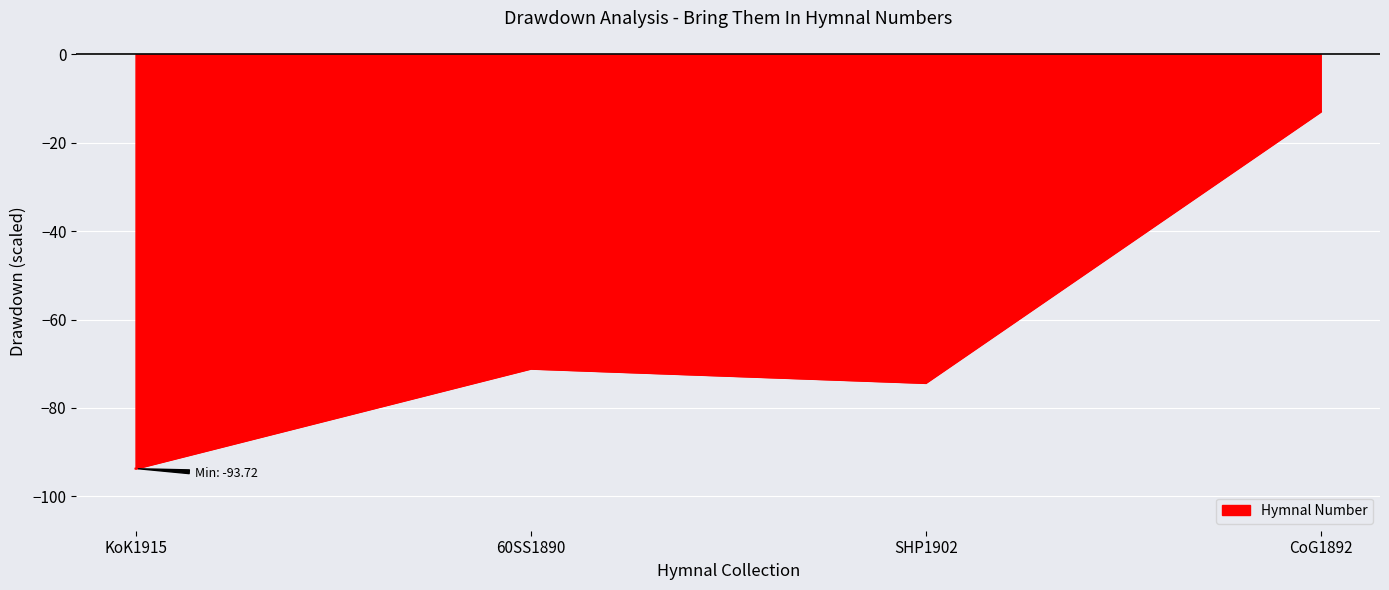

Which has a higher value, 60SS1890 or SHP1902?

60SS1890